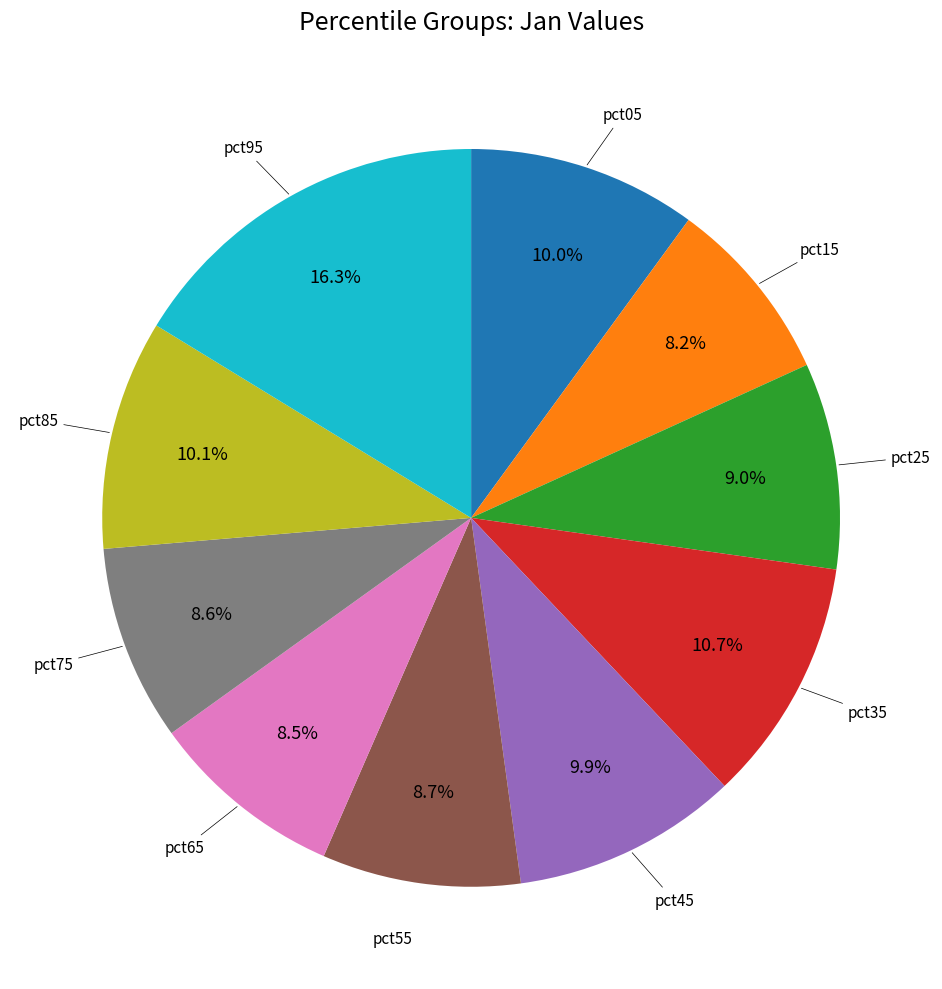

To the nearest percent, what is the difference between the largest and smallest slice percentages?

8%